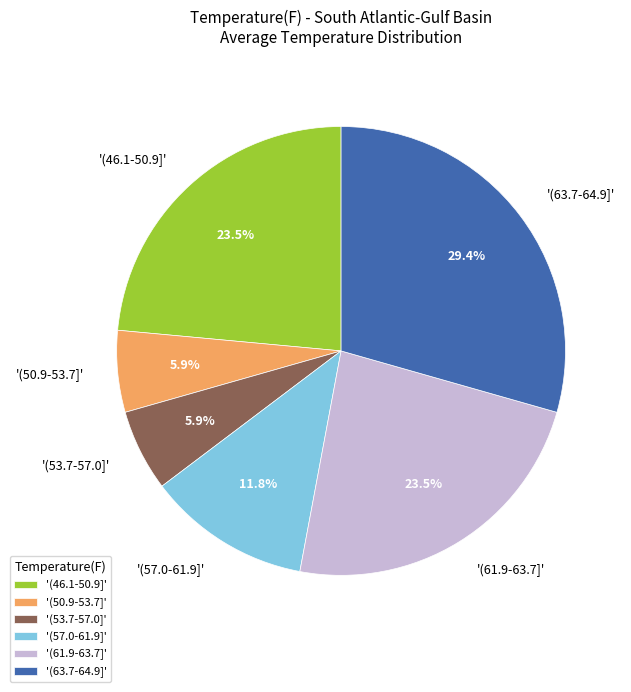

Does any single category account for the majority?

No